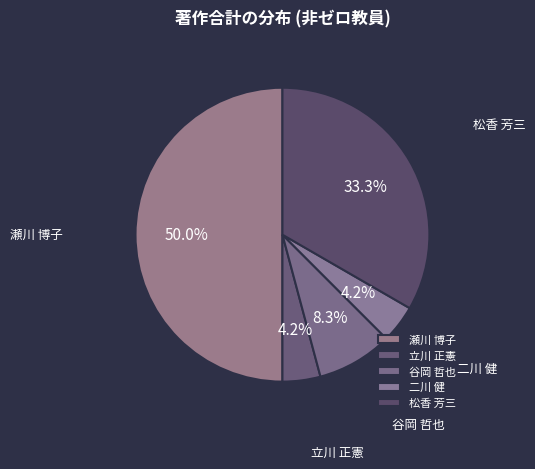

How many segments does this pie chart have?

5